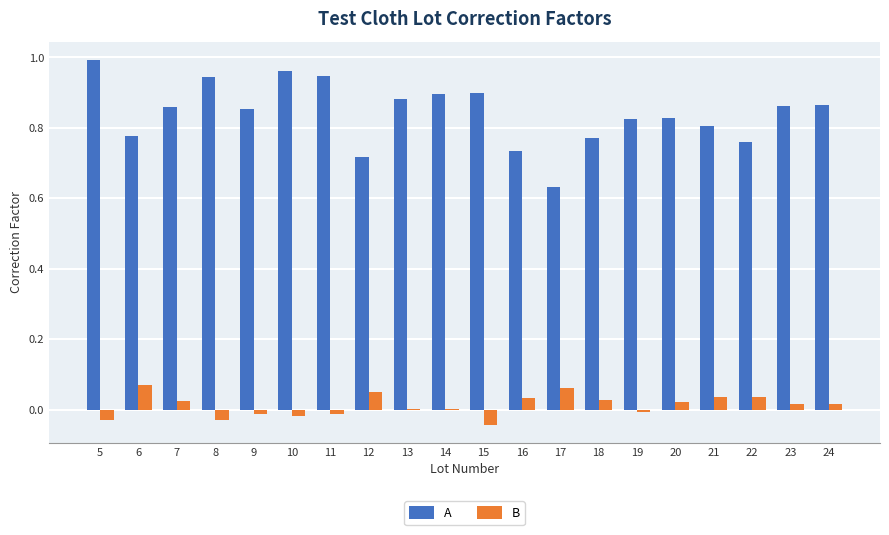

Which series has the largest total across all categories?

A